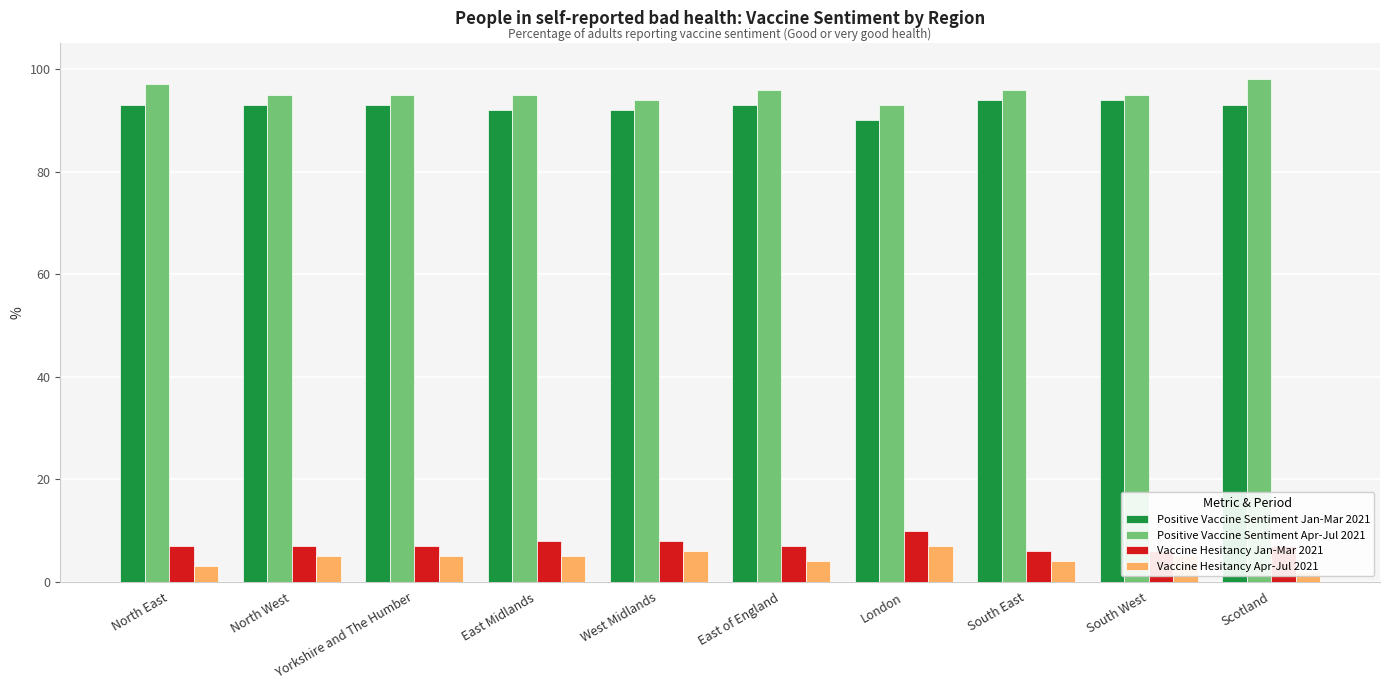

What is the label of the 1st bar from the left?

North East